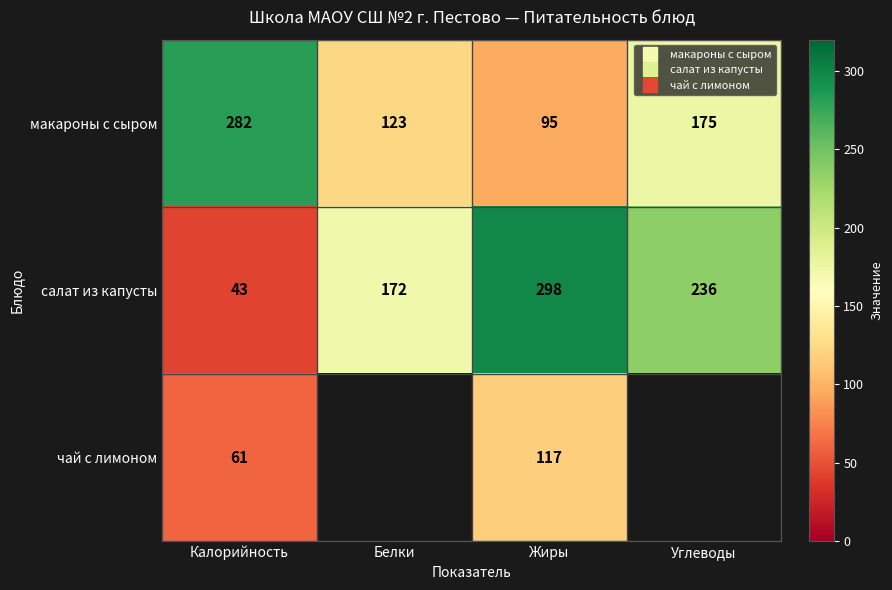

What is the difference between the maximum and minimum values in the салат из капусты series?

255.0